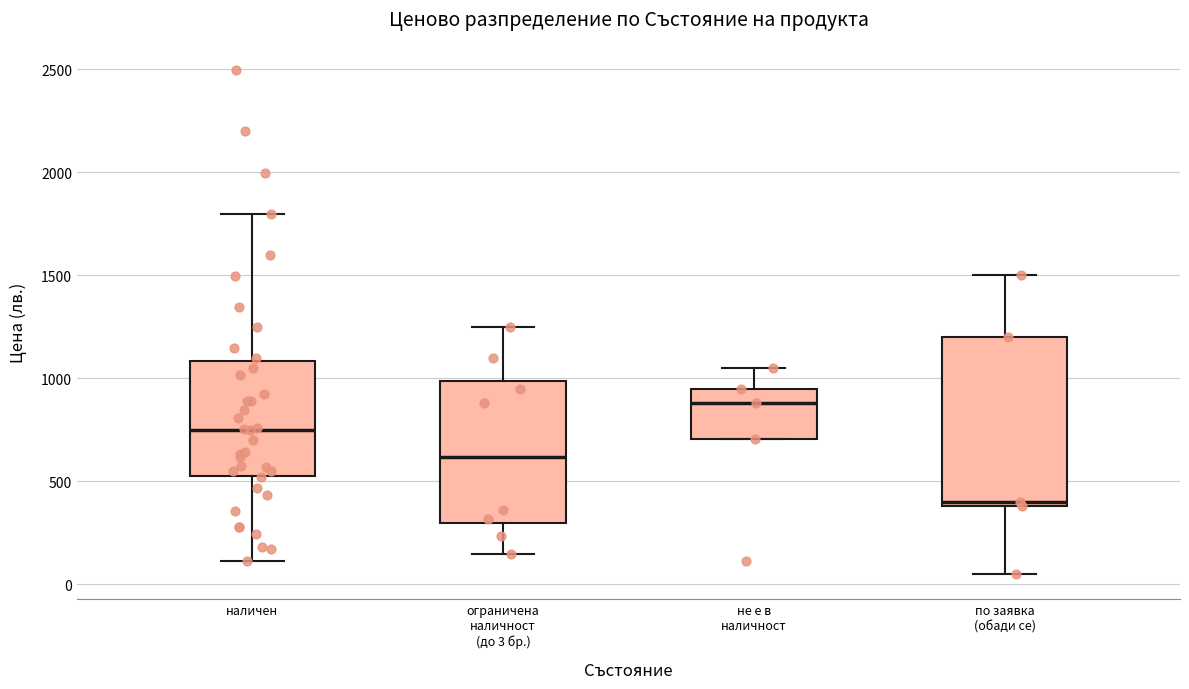

Which box has the lowest median line?

по заявка (обади се)